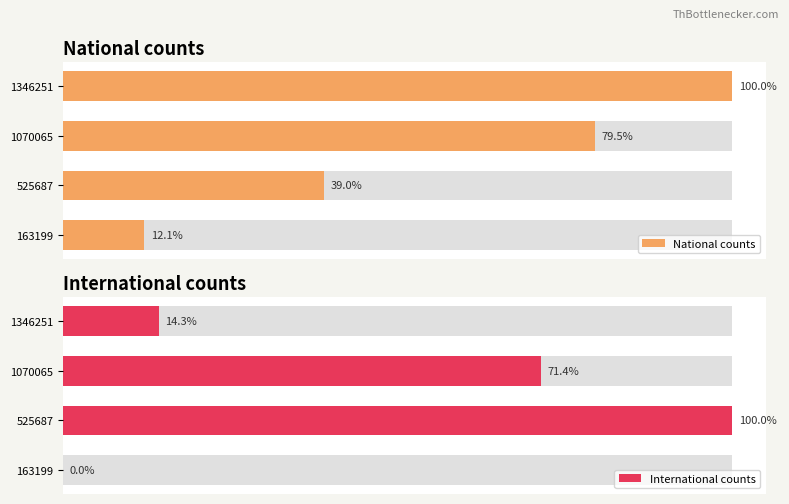

What is the difference between the second highest and second lowest values in the National counts series?

544378